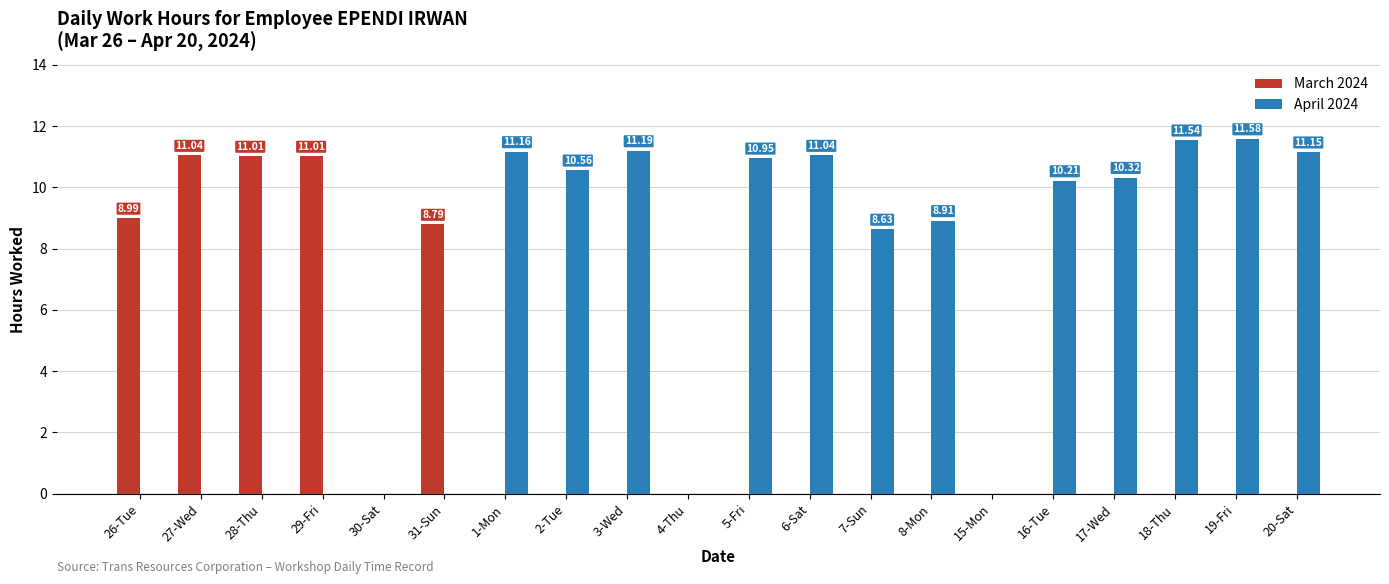

Is the value of April 2024 at 3-Wed greater than the value of March 2024 at 2-Tue?

Yes